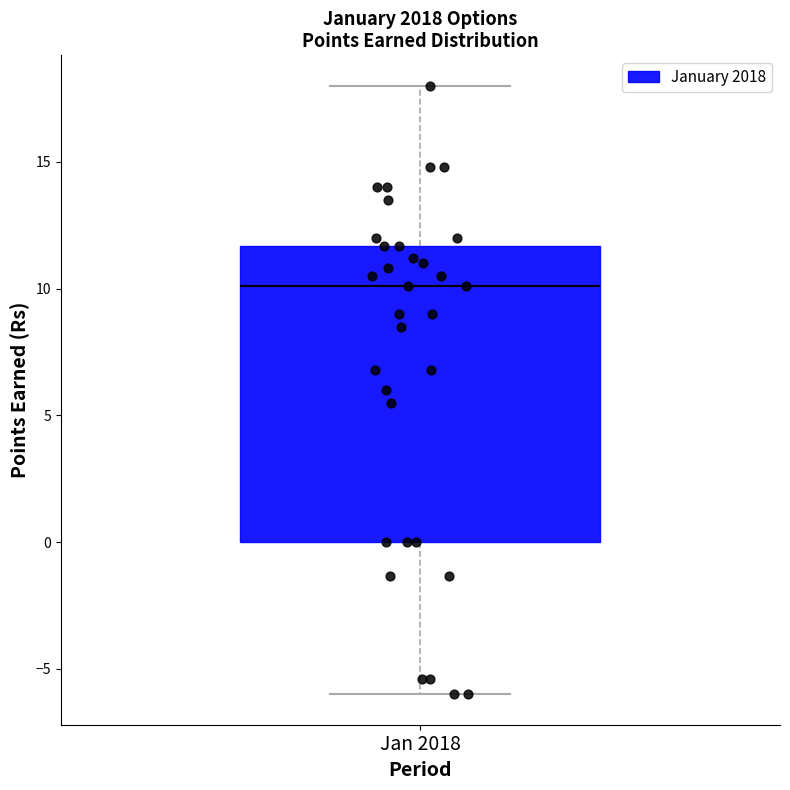

Read this box plot against the y-axis: the position of the median line, the range covered by the box, and the ends of both whiskers. The values are not printed on the chart, so give them approximately, as read against the axis.

median 10.0, box 0.0 to 11.5, whiskers -6.0 to 18.0